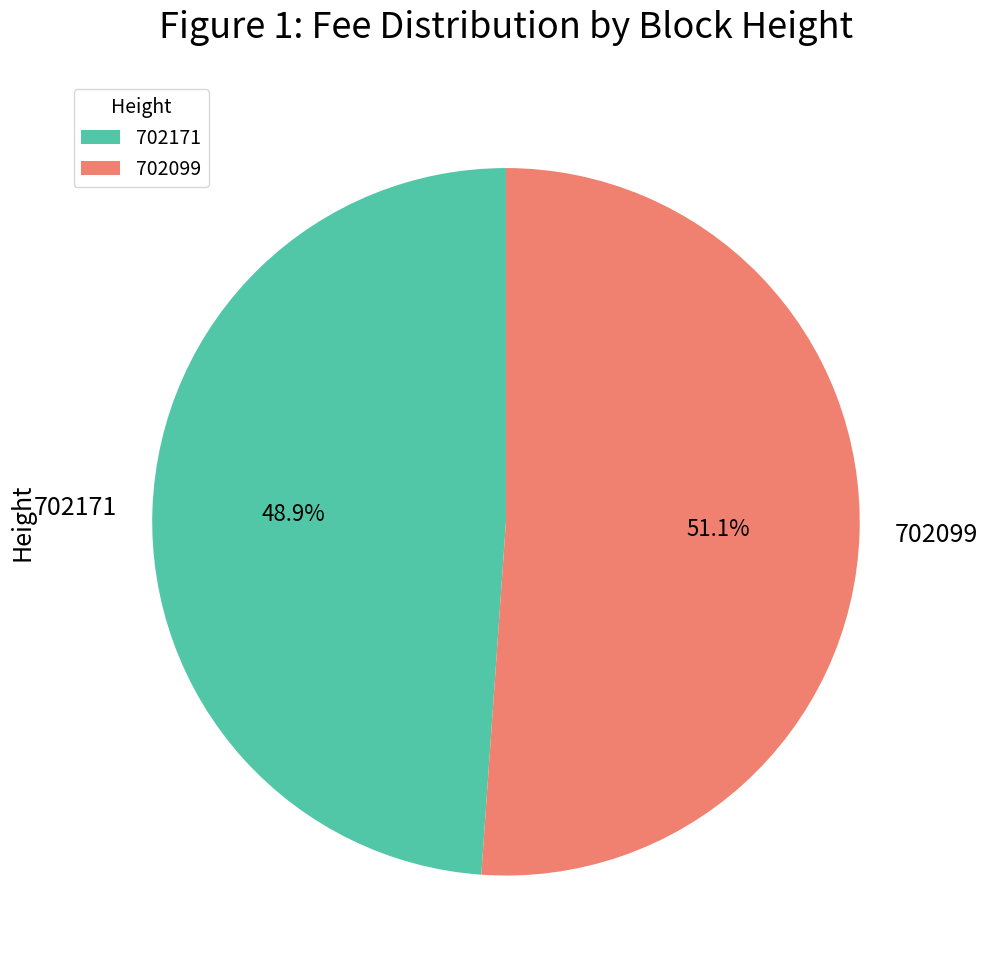

Is 702099 the majority of the pie?

Yes